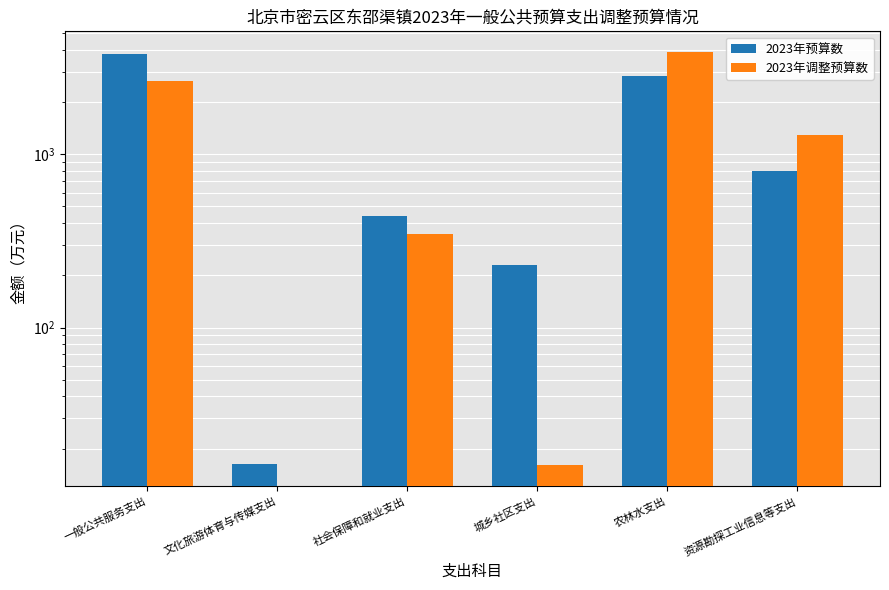

Reading right to left, transcribe all the data shown in this chart.

2023年预算数: 800.0	2818.7	229.8	442.5	16.2	3812.4
2023年调整预算数: 1300.0	3892.0	16.0	348.5	0.0	2651.0